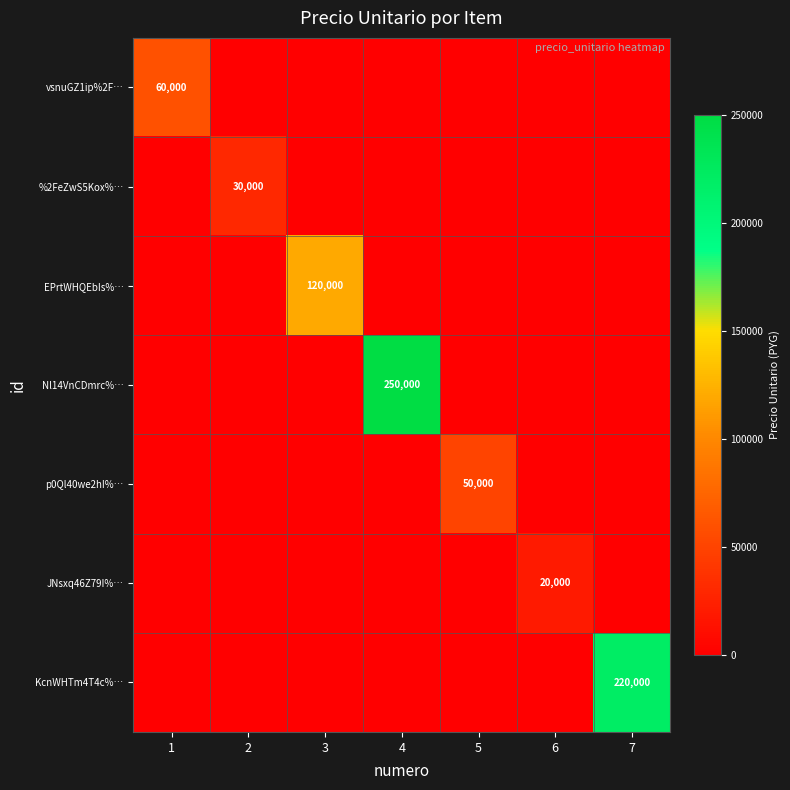

True or false: %2FeZwS5Kox%… has a value of 19643 at 2.

False